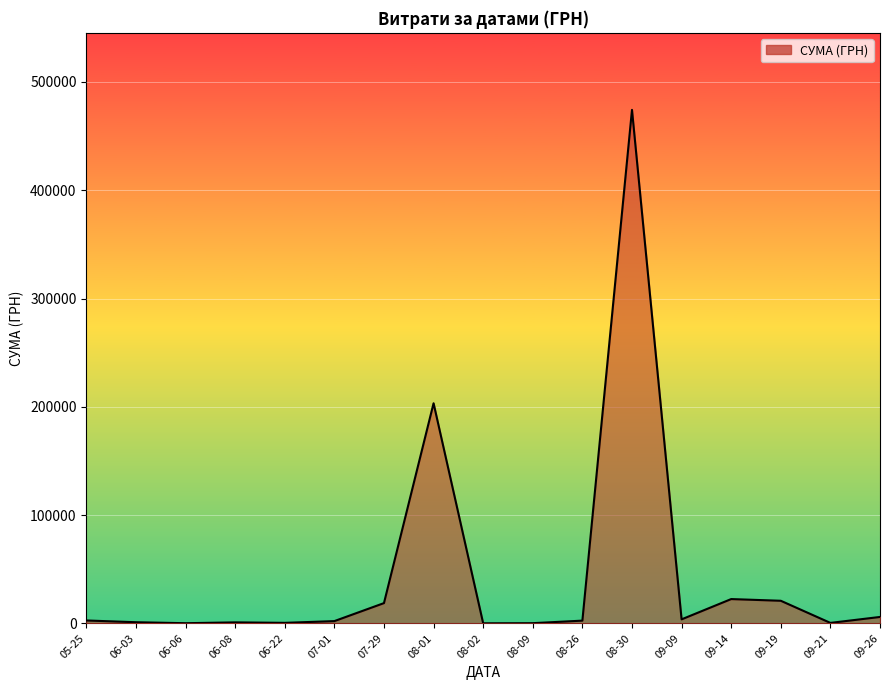

Where is the data nearest to the value 237129?

08-01